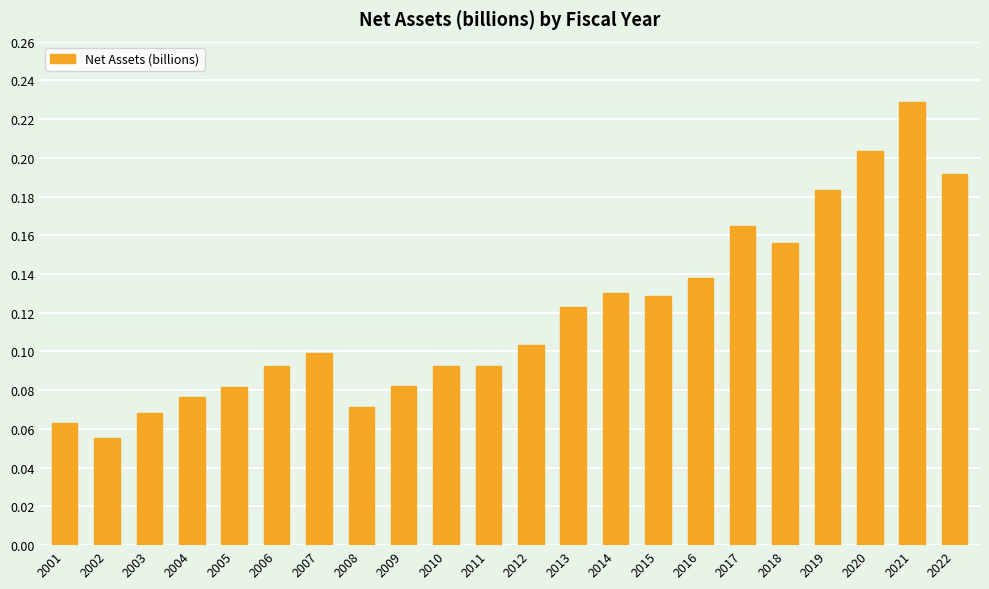

What is the sum of all values?

2.6